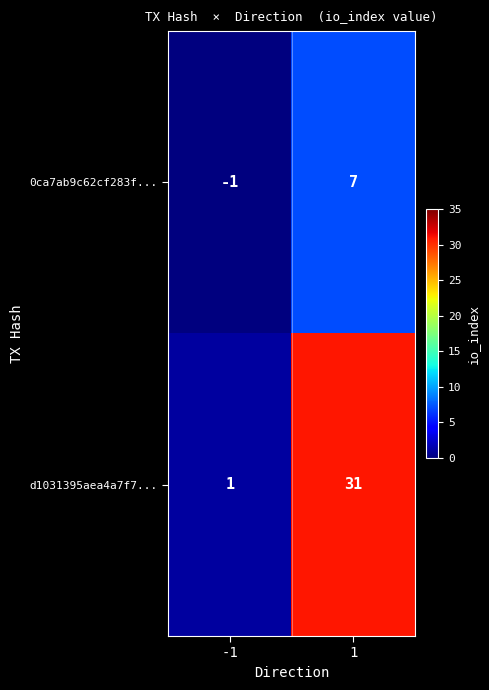

What is the maximum value shown in the chart?

31